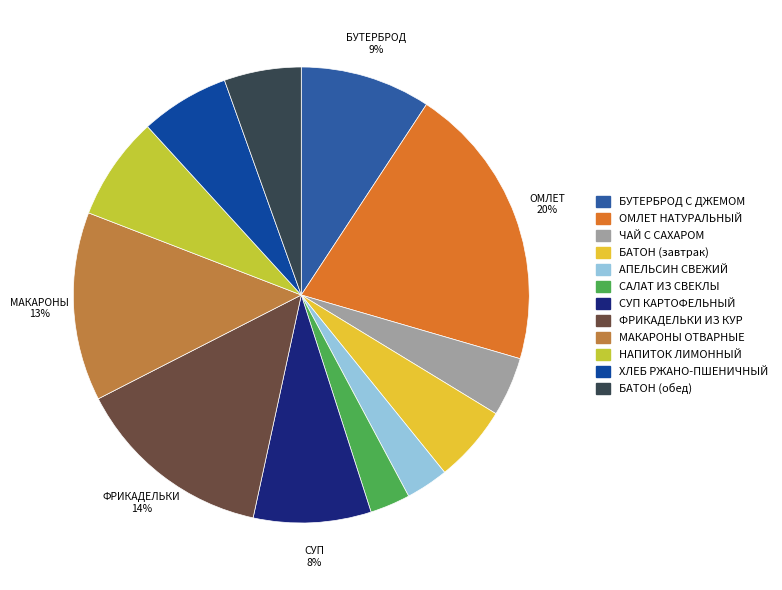

Is there a majority slice in this chart?

No